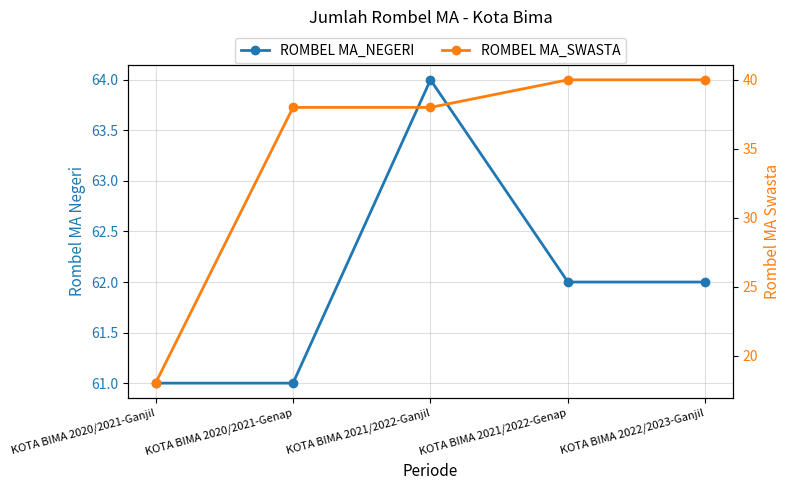

The value of ROMBEL MA_NEGERI at KOTA BIMA 2021/2022-Ganjil is 35. True or false?

False